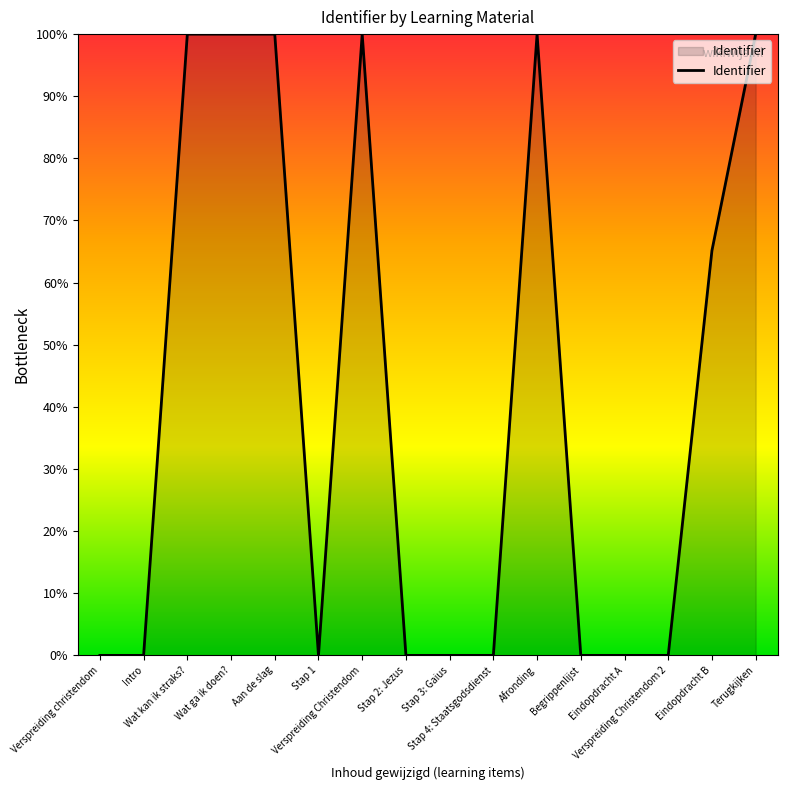

What is the difference between the maximum and minimum values?

100.0